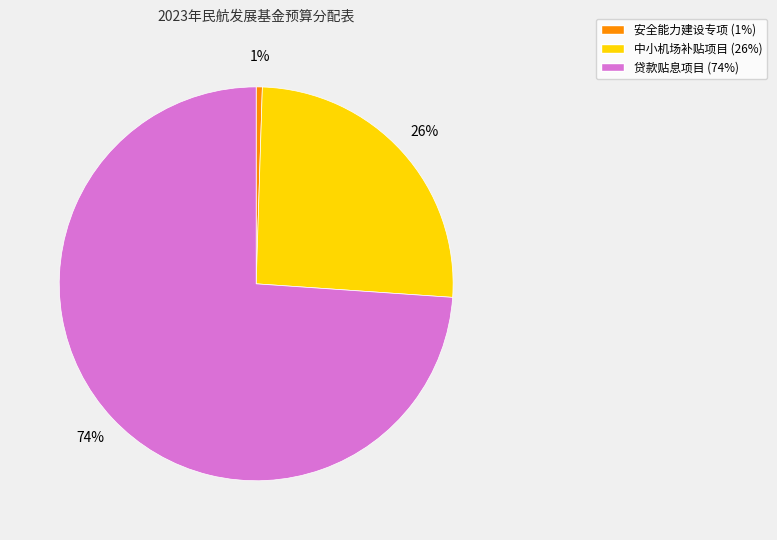

Does any single category account for the majority?

Yes